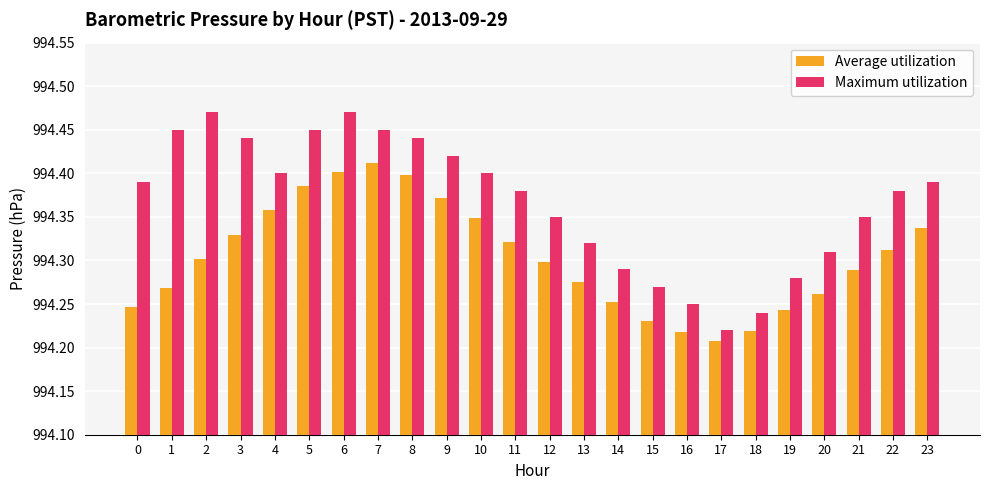

Is the value of Average utilization at 8 greater than the value of Maximum utilization at 0?

Yes